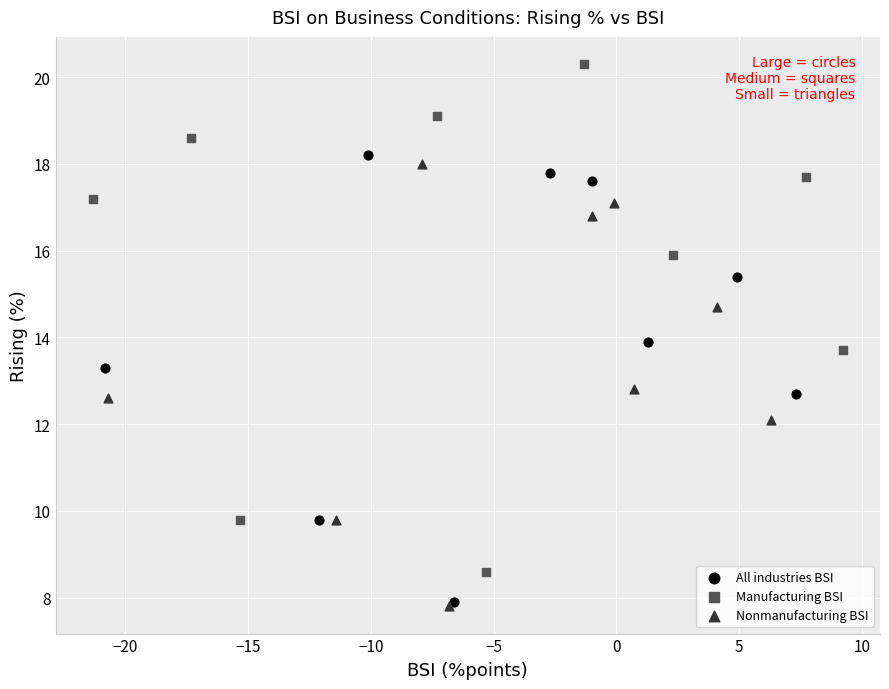

Which series has the widest spread of Y values?

Manufacturing BSI